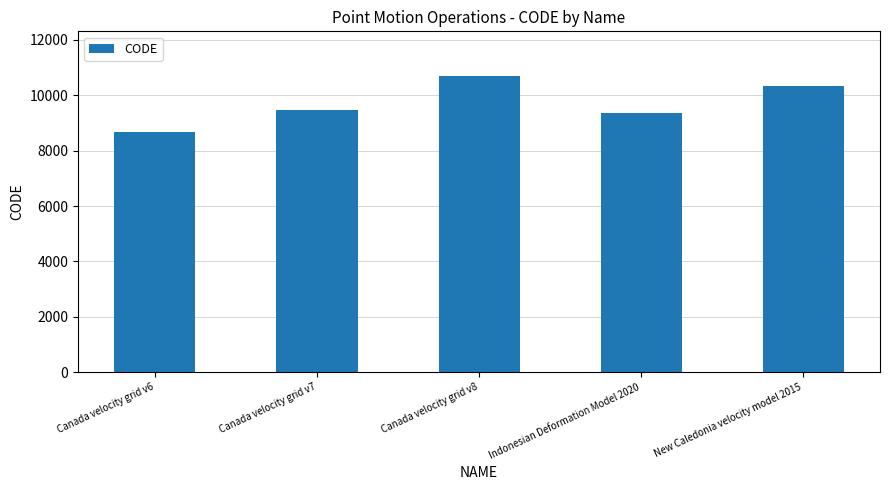

What is the change in value from Canada velocity grid v7 to Indonesian Deformation Model 2020?

-108